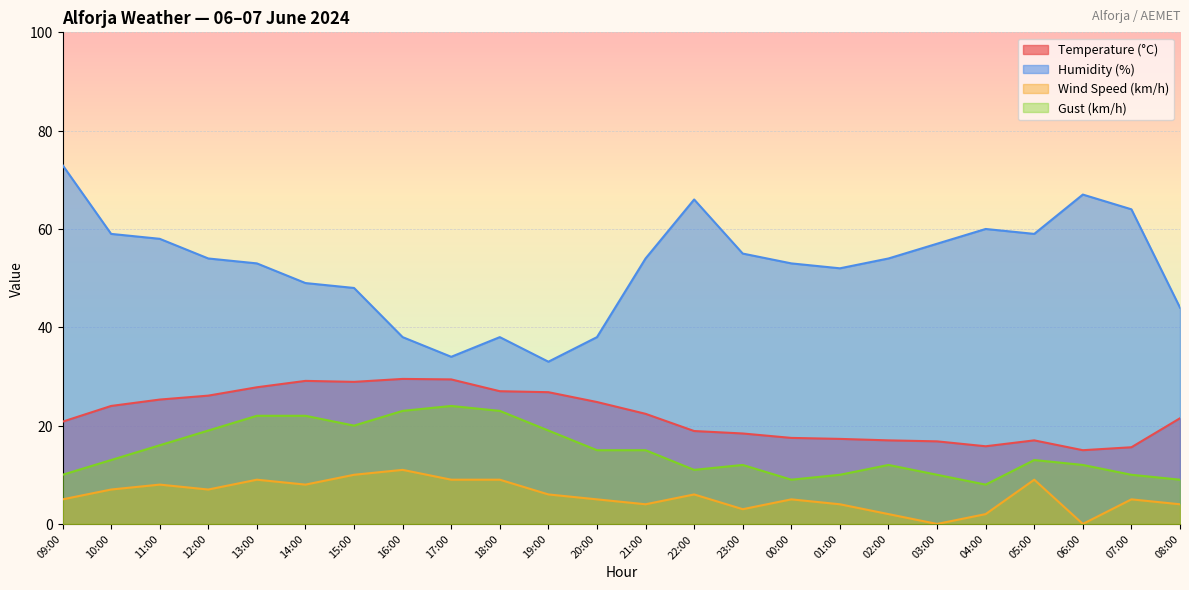

True or false: Temperature (°C) has a value of 35.6 at 10:00.

False